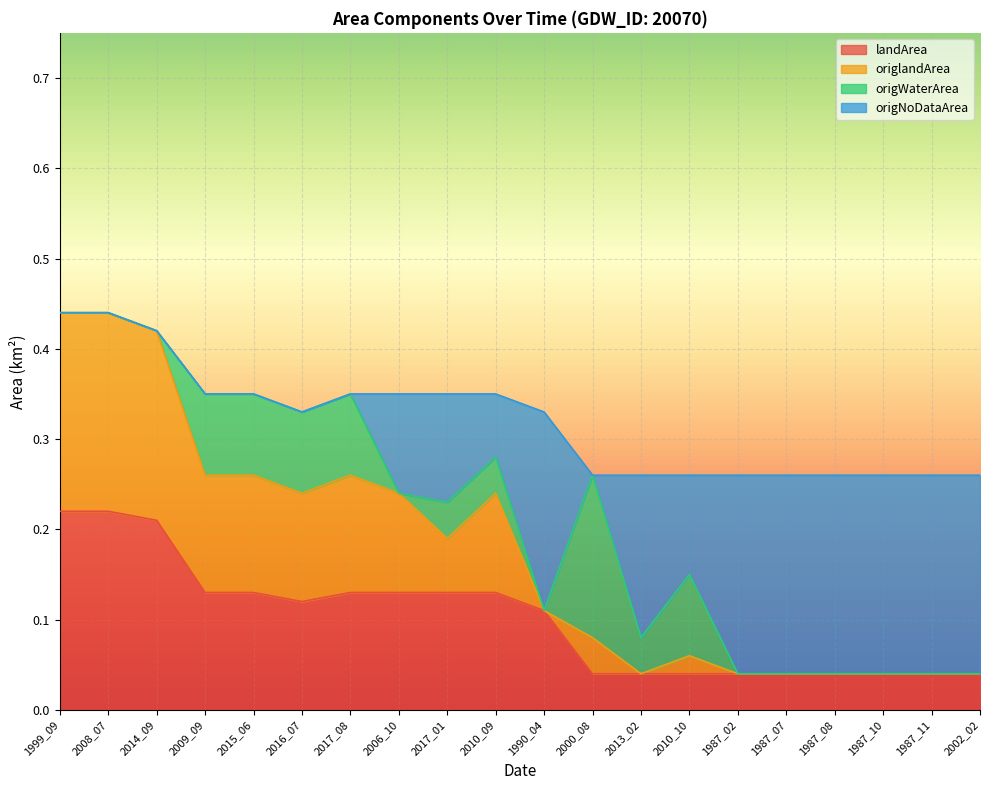

What position from the left is 2002_02?

20